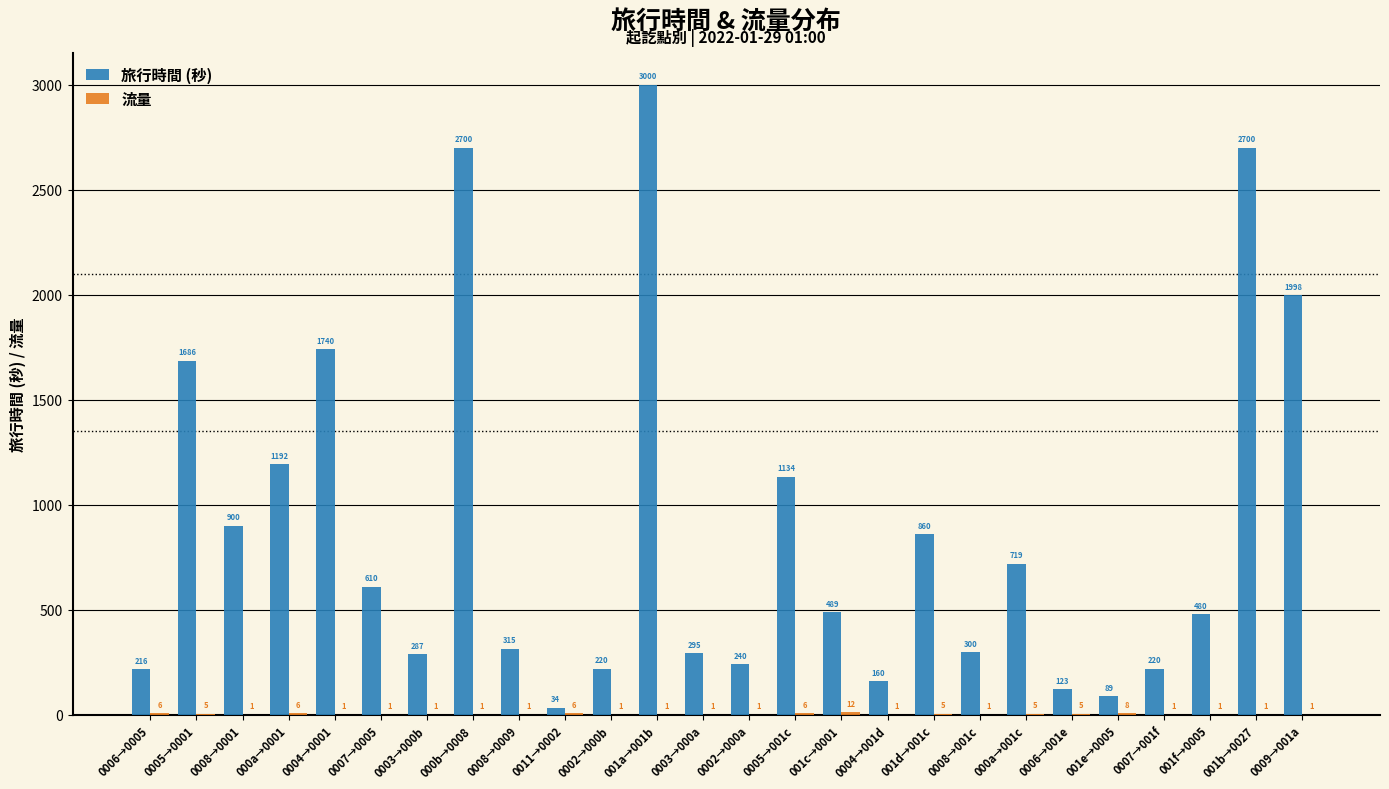

What is the sum of the 旅行時間 (秒) values at 001d→001c and 001f→0005?

1340